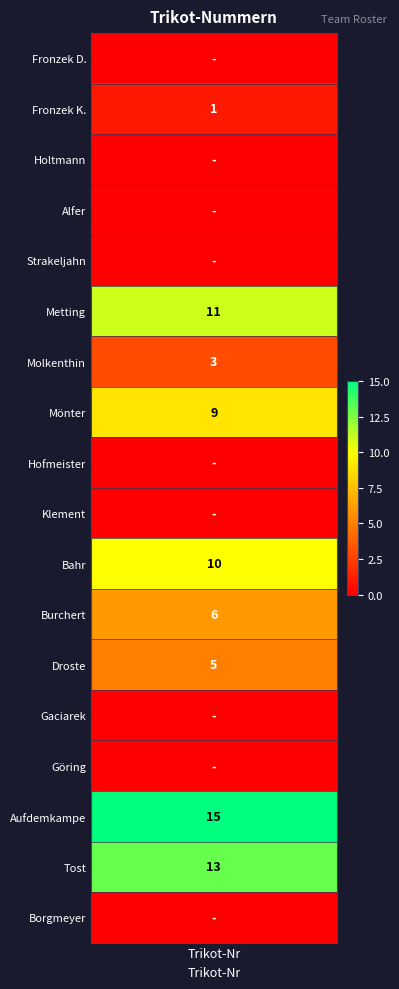

What is the difference between the second highest and minimum values?

13